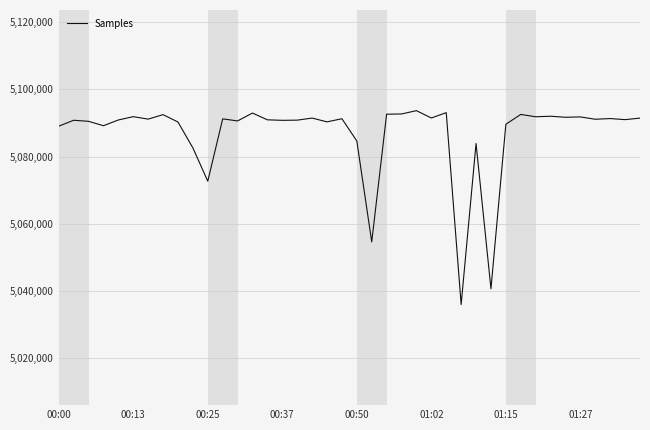

What is the difference between the maximum and minimum values?

57773